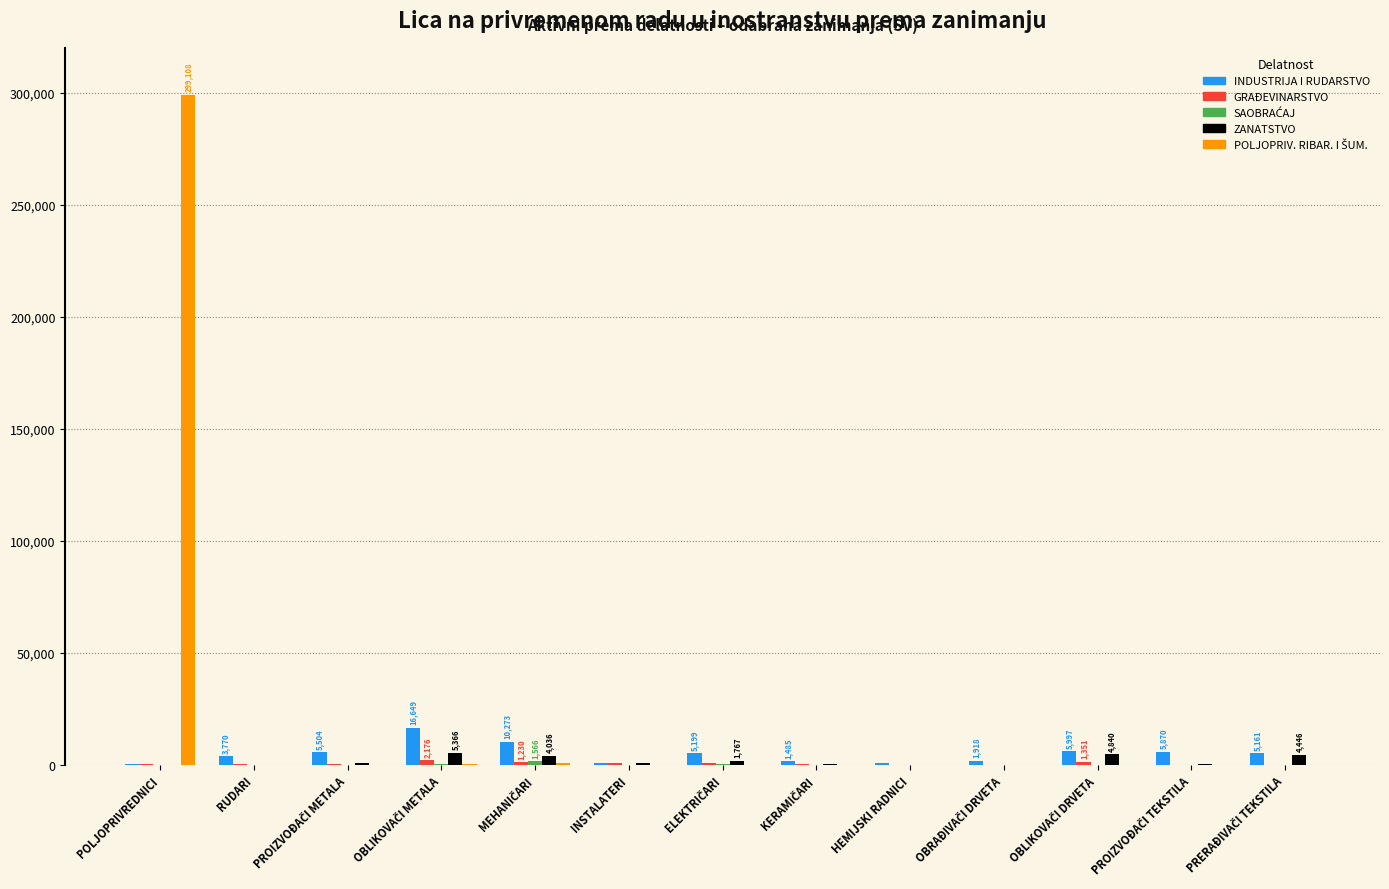

Which label corresponds to the largest value in the chart?

POLJOPRIVREDNICI